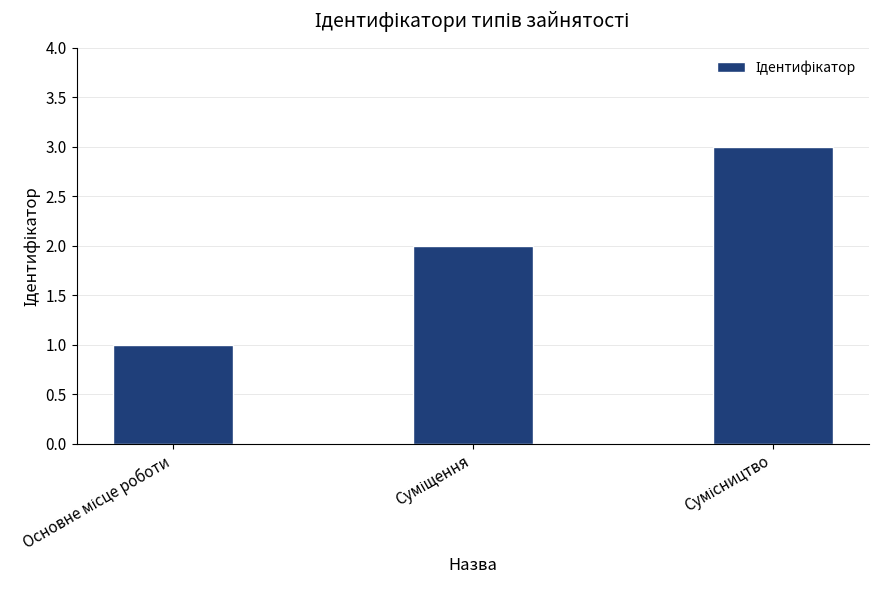

What is the maximum value shown in the chart?

3